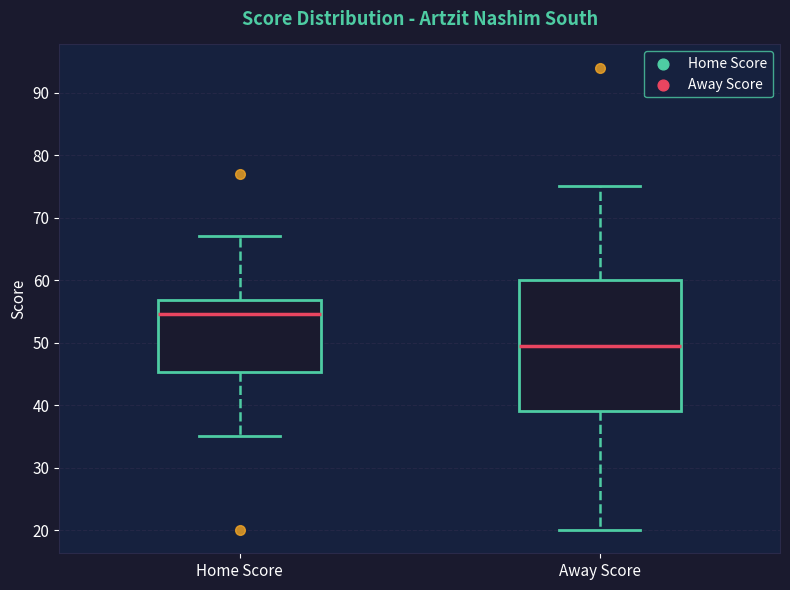

Where does the upper whisker of the box for Home Score end on the y-axis? The values are not printed on the chart, so give them approximately, as read against the axis.

67